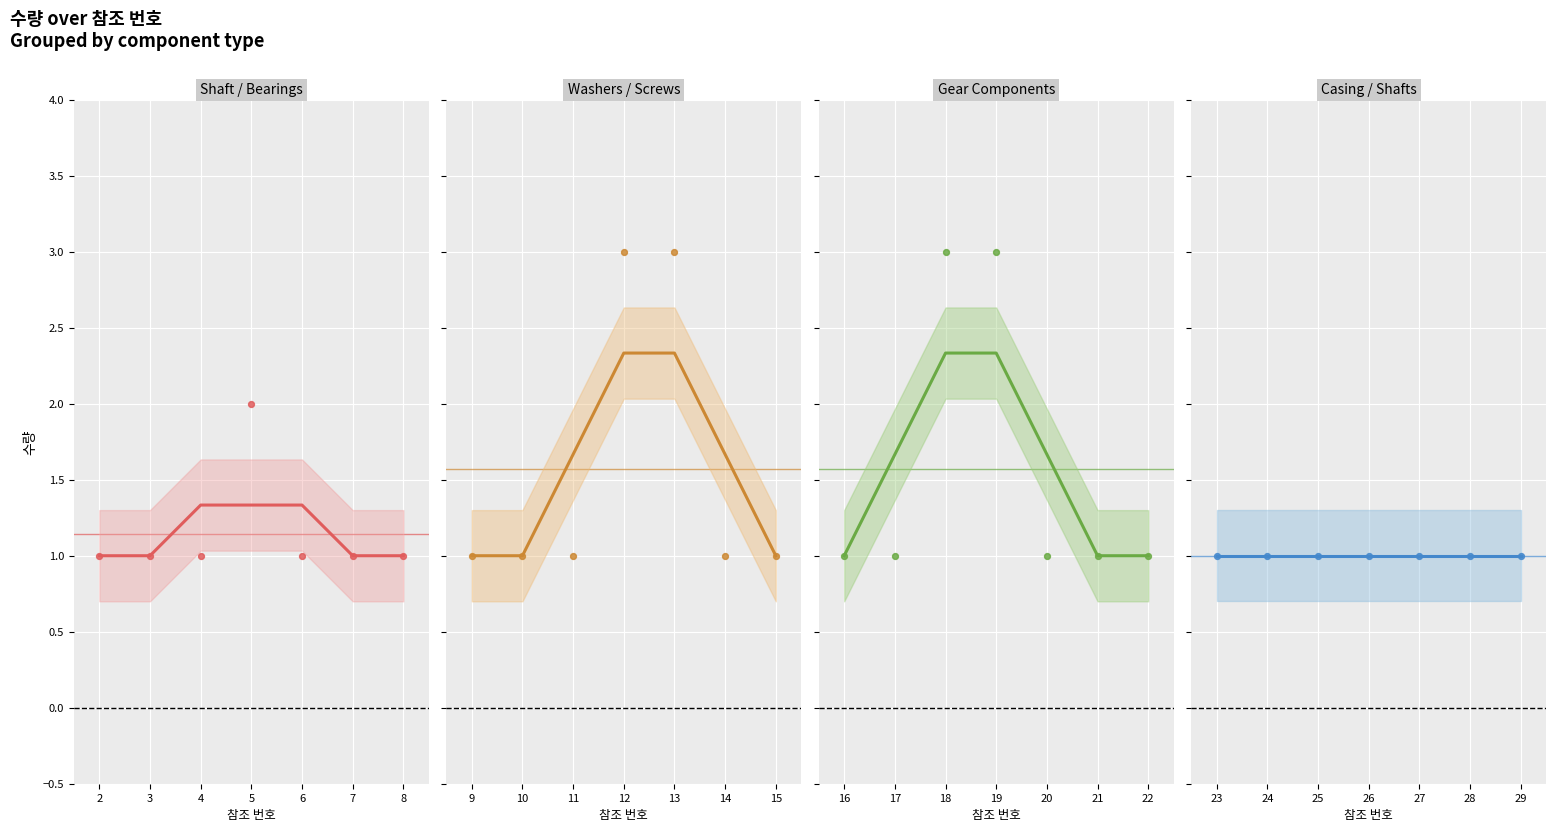

Approximately how many times larger is the value at 19 compared to 24?

3.0